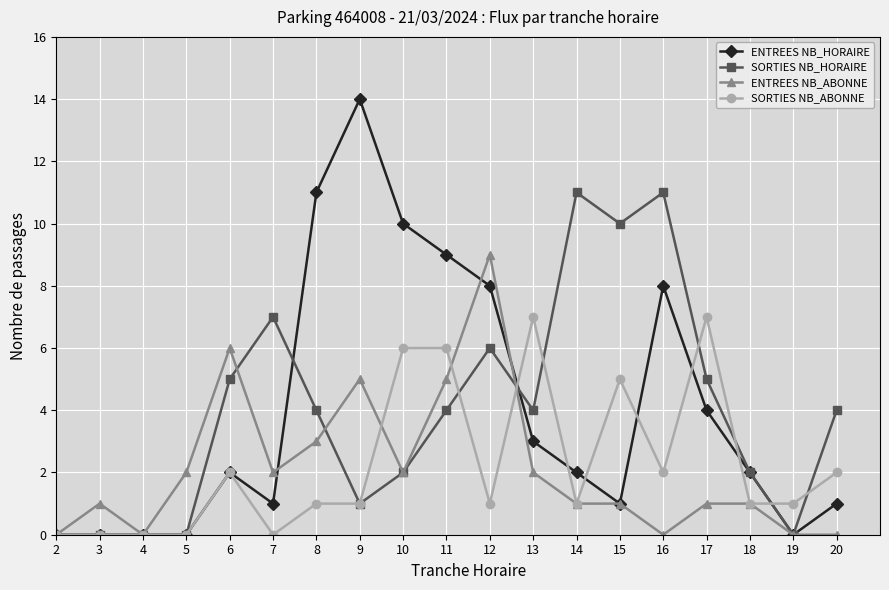

Reading left to right, list all the values displayed in this chart.

ENTREES NB_HORAIRE: 0	0	0	0	2	1	11	14	10	9	8	3	2	1	8	4	2	0	1
SORTIES NB_HORAIRE: 0	0	0	0	5	7	4	1	2	4	6	4	11	10	11	5	2	0	4
ENTREES NB_ABONNE: 0	1	0	2	6	2	3	5	2	5	9	2	1	1	0	1	1	0	0
SORTIES NB_ABONNE: 0	0	0	0	2	0	1	1	6	6	1	7	1	5	2	7	1	1	2